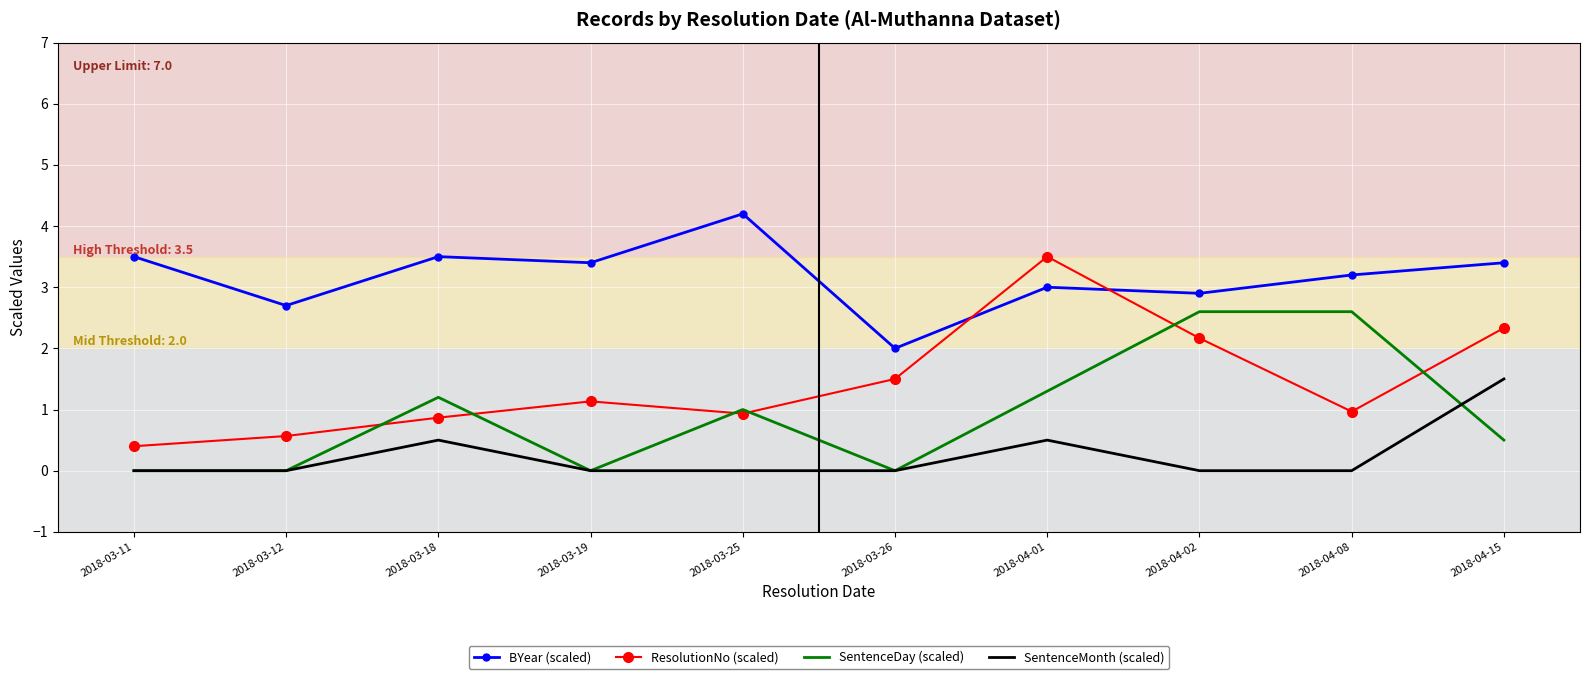

What are all the series names shown in the legend?

BYear (scaled), ResolutionNo (scaled), SentenceDay (scaled), SentenceMonth (scaled)